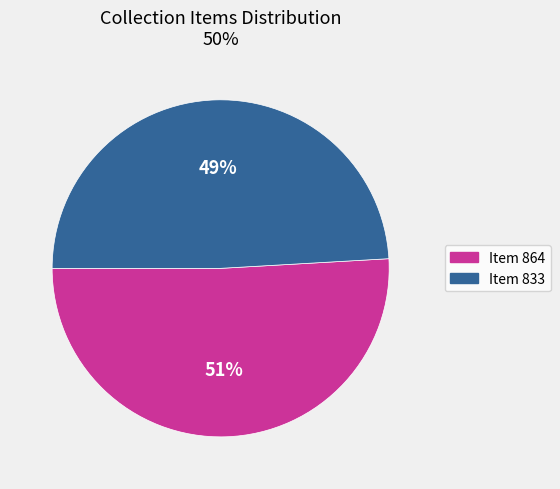

Is the sum of Item 833 and Item 864 greater than half?

Yes